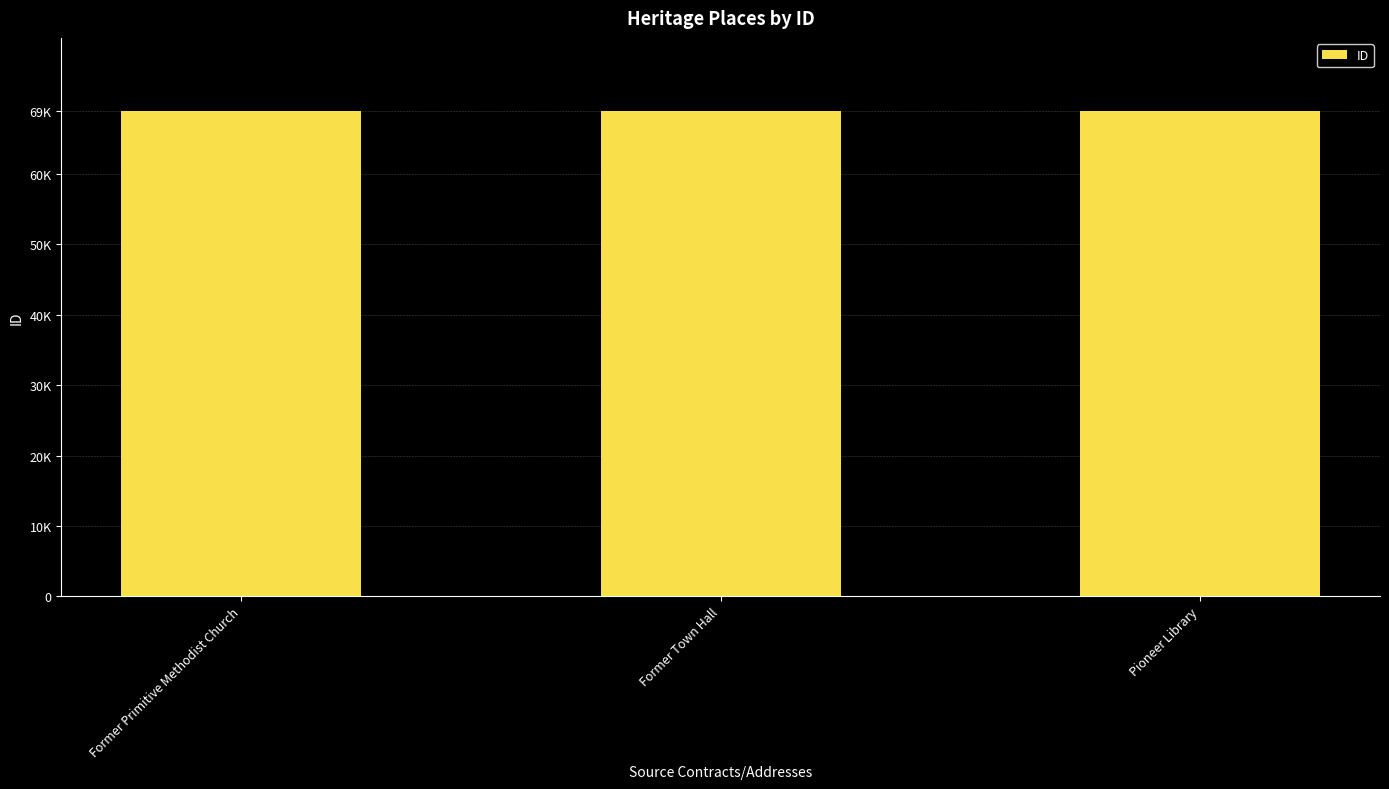

List the labels in order of value, largest first.

Pioneer Library, Former Town Hall, Former Primitive Methodist Church